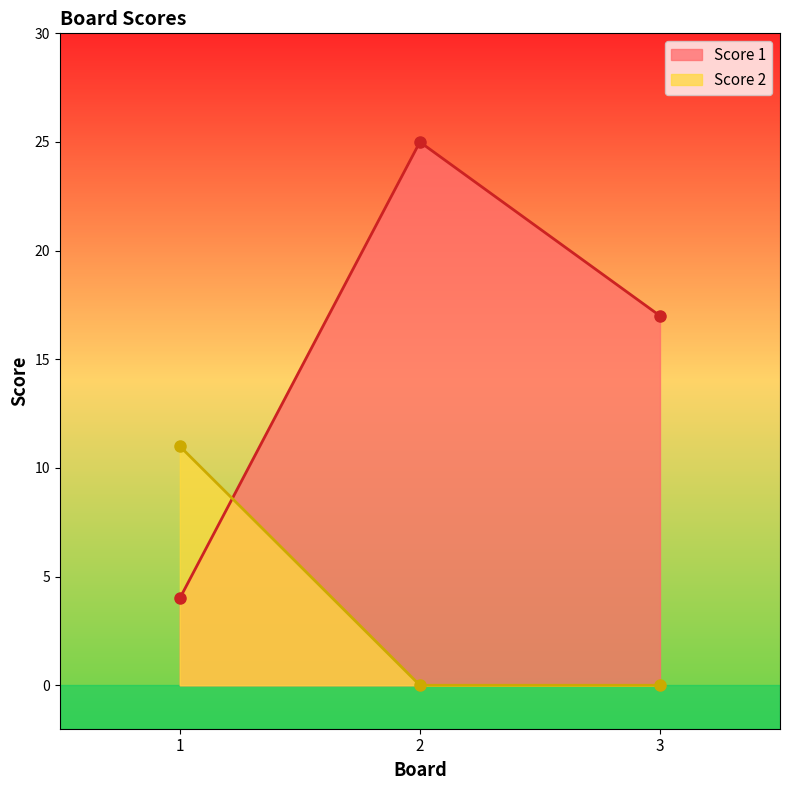

Which series has the widest spread of values?

Score 1